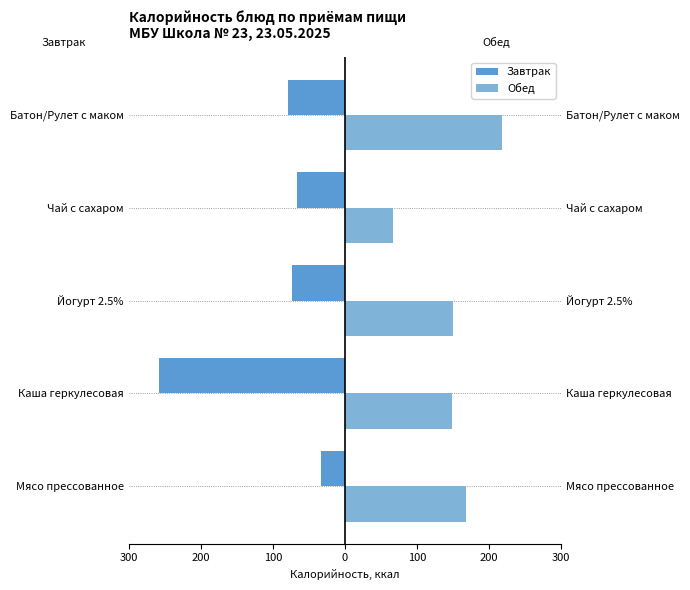

Is it true that Завтрак equals -78.5 at Батон/Рулет с маком?

True